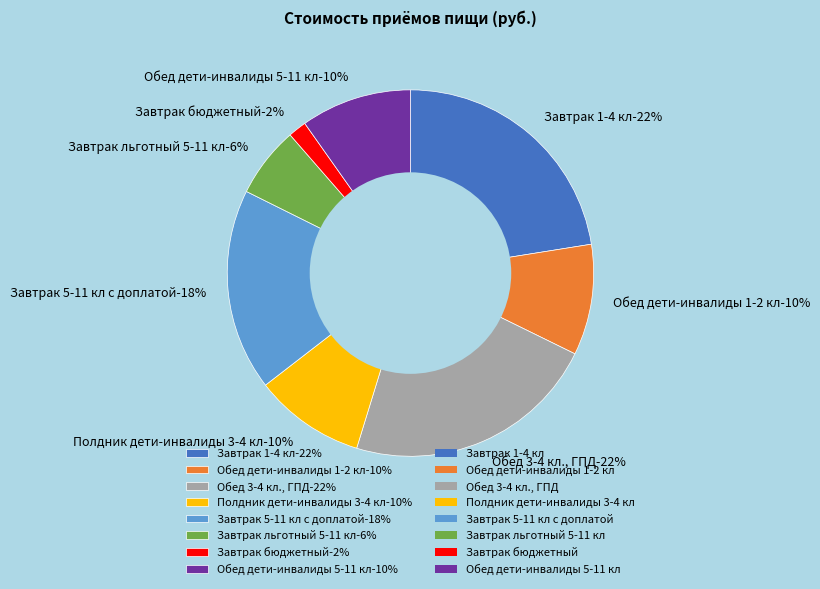

To the nearest percent, what portion does Завтрак 5-11 кл с доплатой represent?

18%